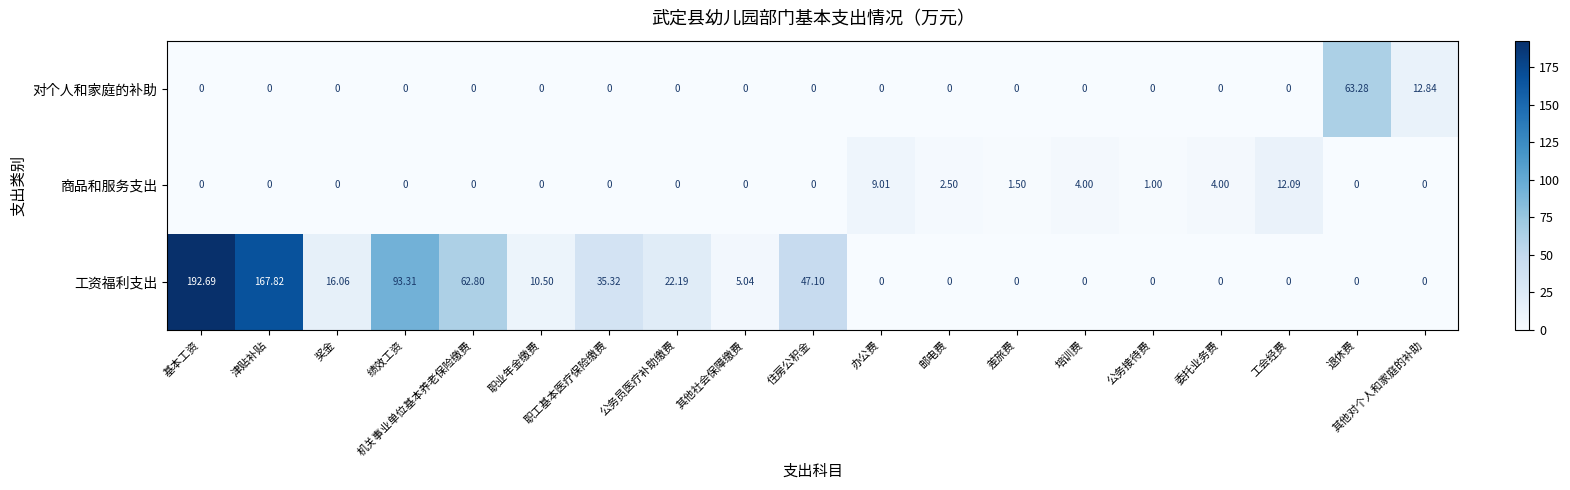

Rank the series by their maximum value, from highest to lowest.

工资福利支出, 对个人和家庭的补助, 商品和服务支出